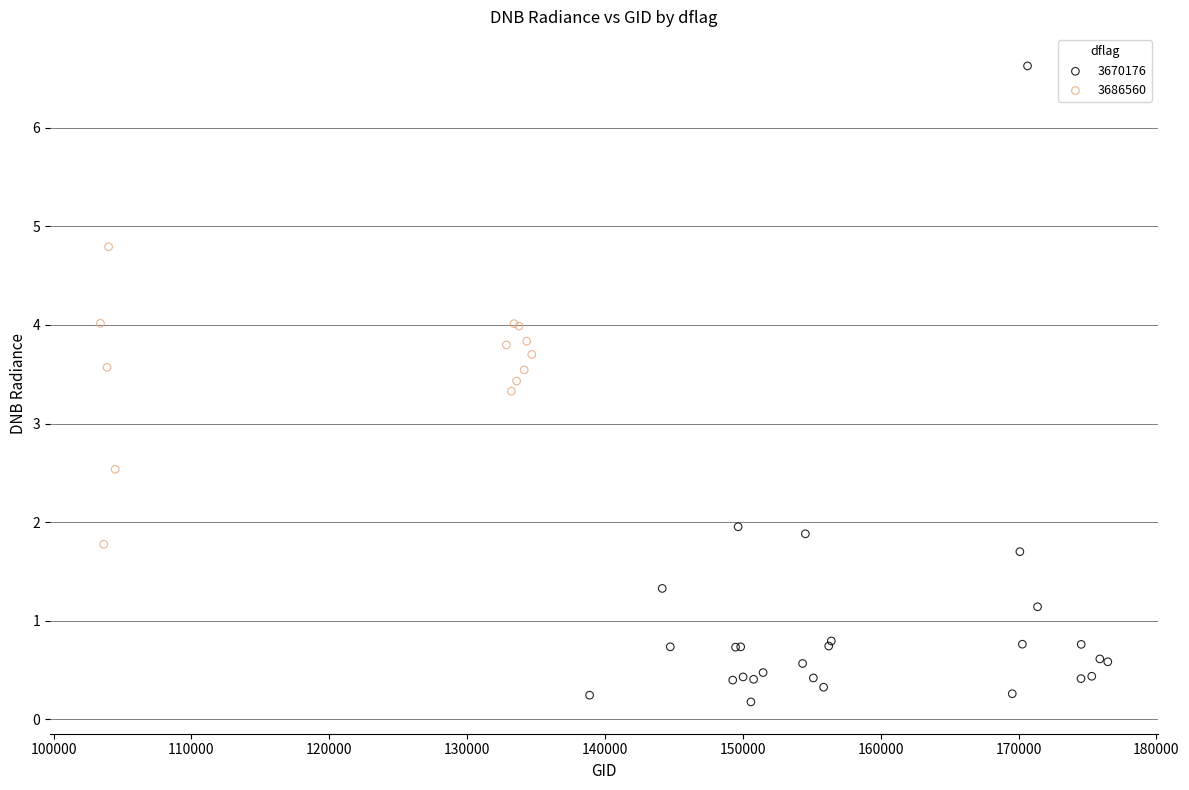

Which series contains the highest Y value?

3670176